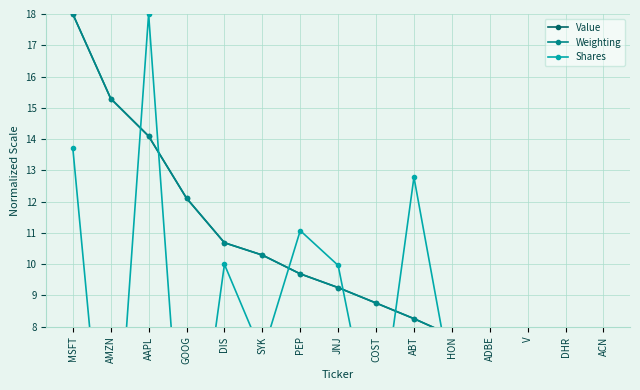

Where does the Shares series first go above 6?

MSFT